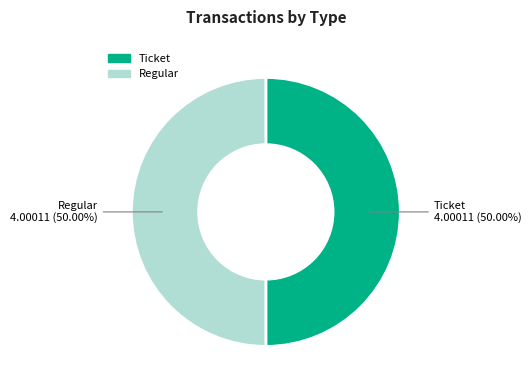

Approximately how many times larger is the value at Ticket compared to Regular?

1.0